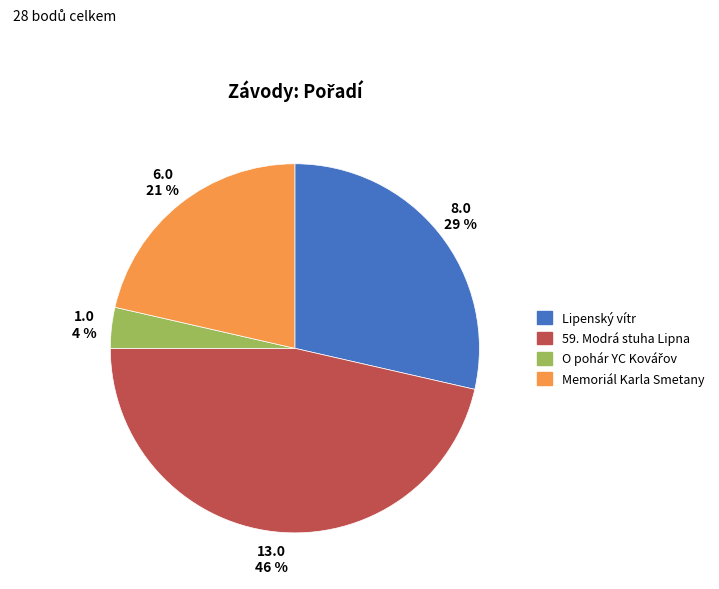

To the nearest percent, what is the average slice percentage?

25%